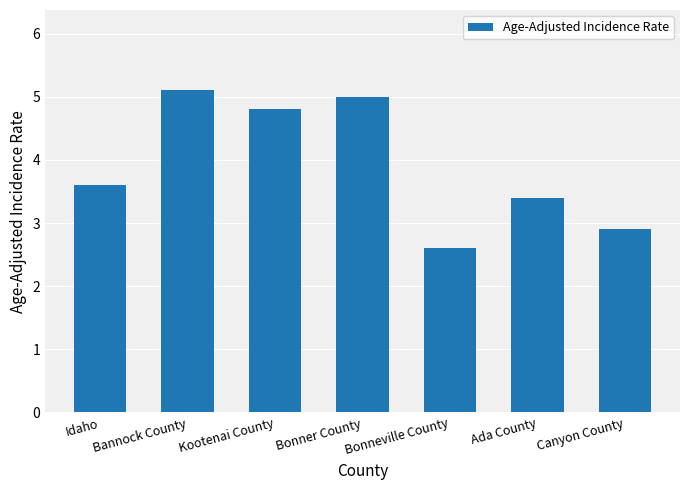

True or false: the data shows 3.6 at Bonneville County.

False